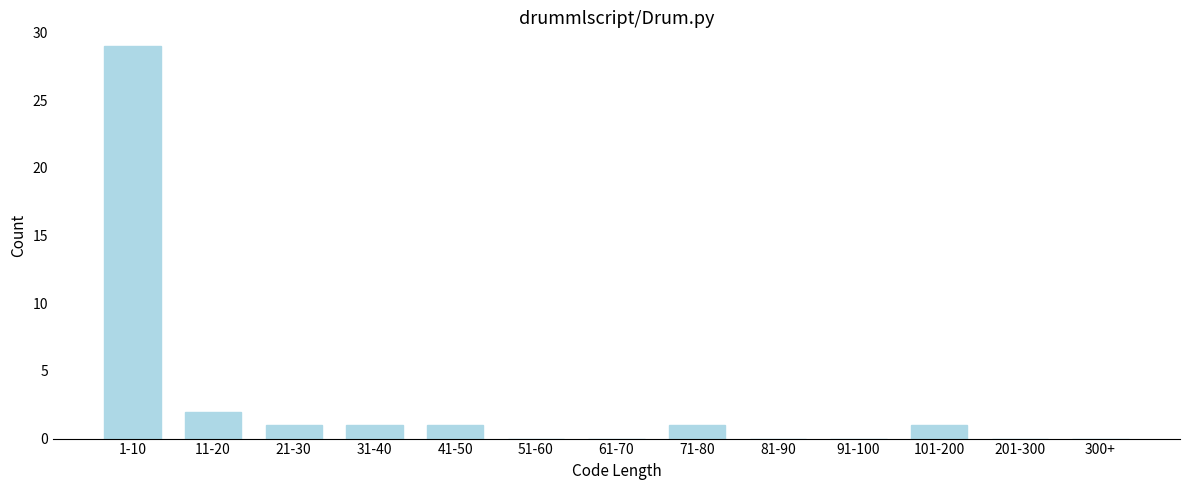

Reading left to right, list all the values displayed in this chart.

1-10=29	11-20=2	21-30=1	31-40=1	41-50=1	51-60=0	61-70=0	71-80=1	81-90=0	91-100=0	101-200=1	201-300=0	300+=0